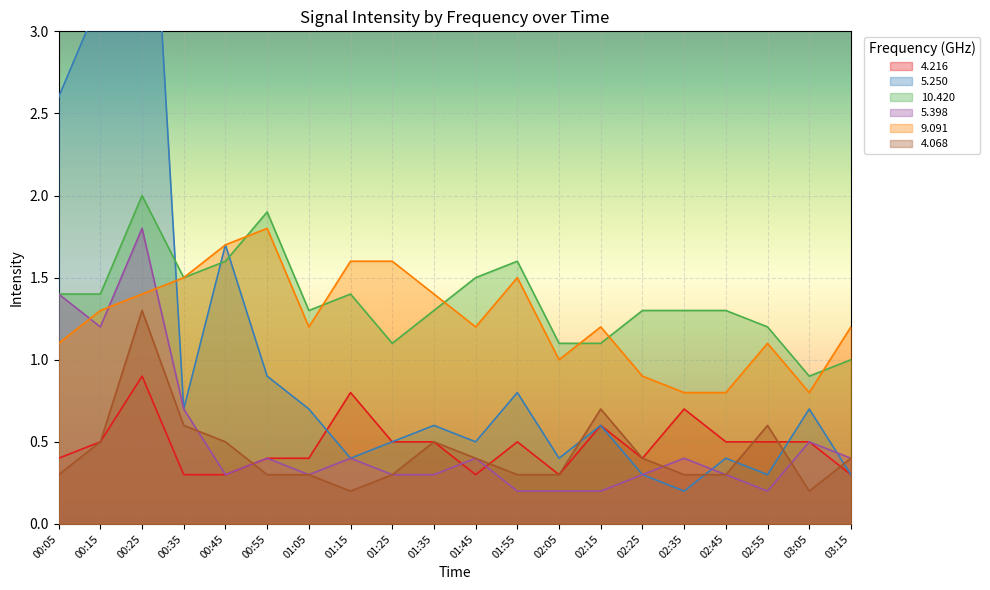

Which series changed the most between 00:05 and 02:15?

5.250